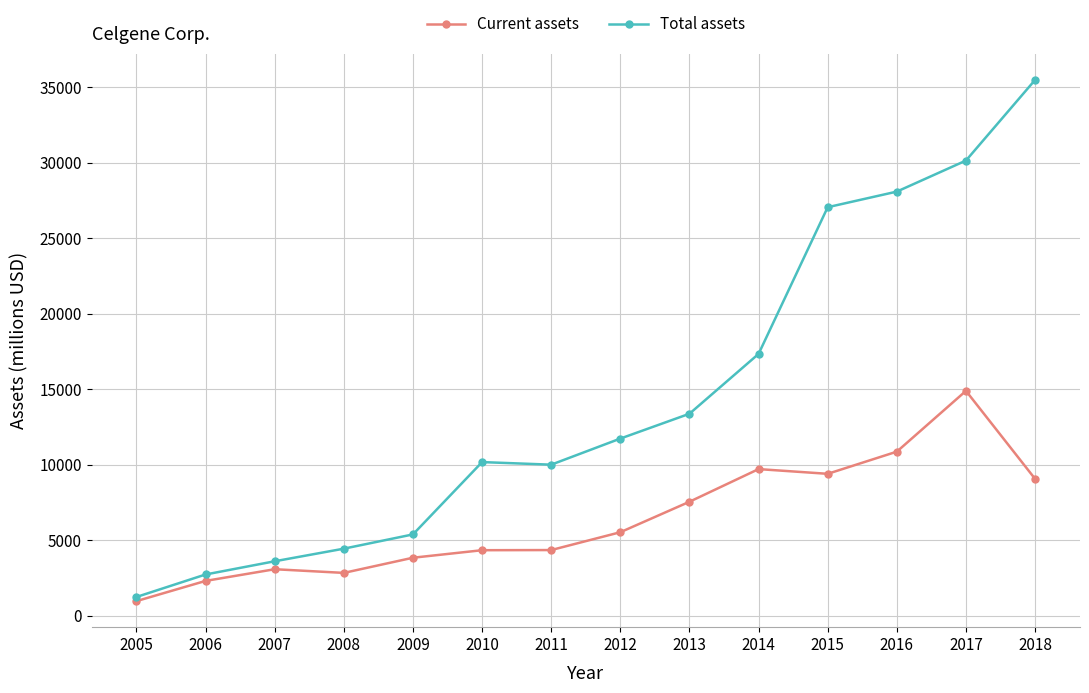

What is the value of the Total assets point at the 14th from the left?

35480